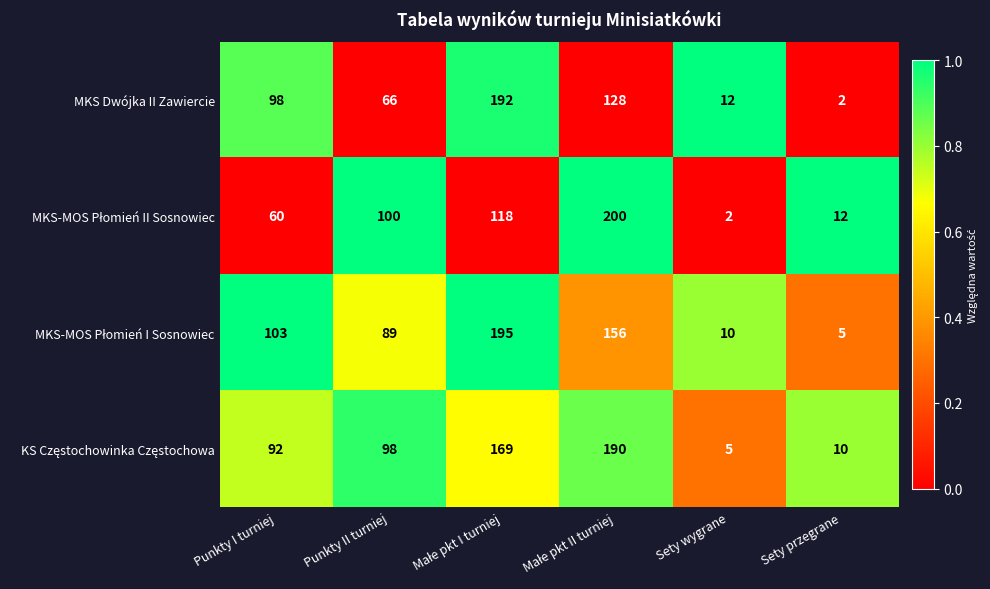

Read the MKS Dwójka II Zawiercie value at Punkty II turniej.

66